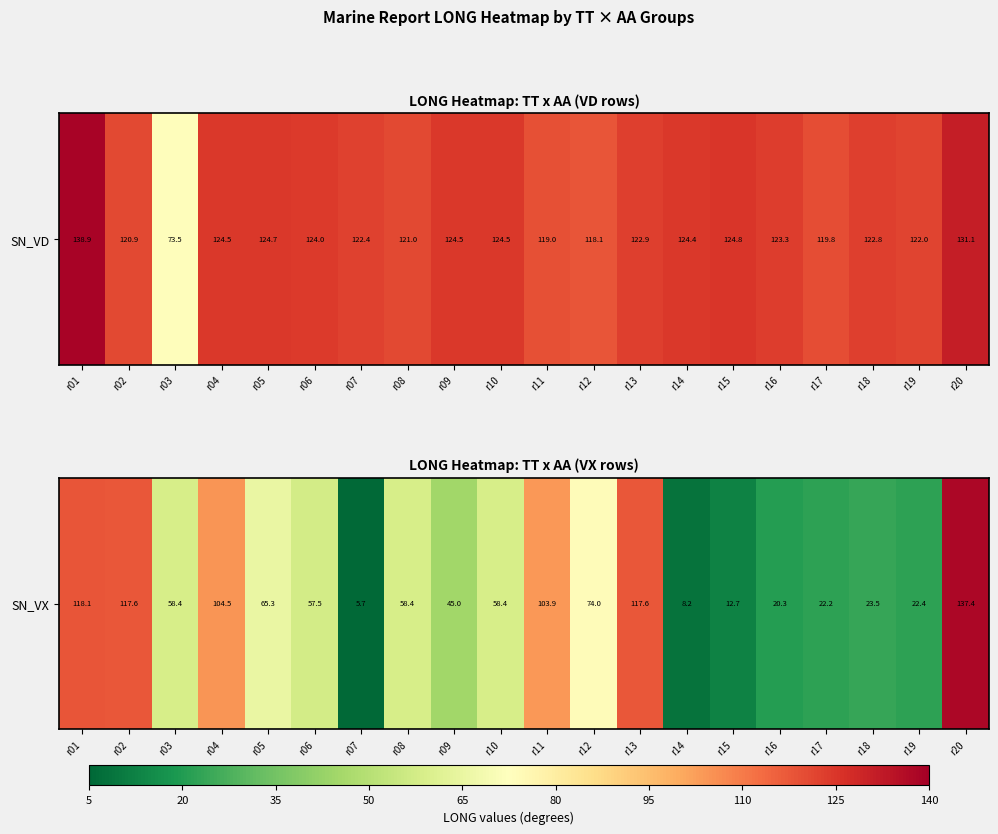

Between r01 and r07, which is larger?

r01